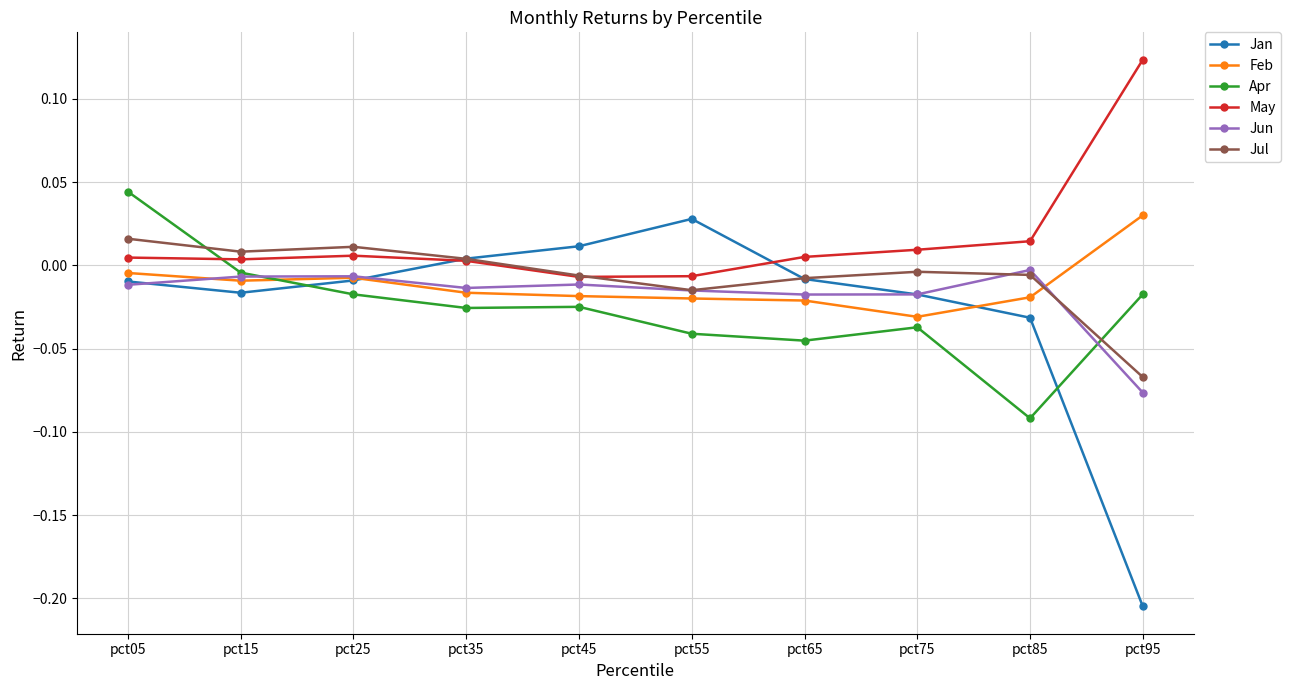

Is it true that May equals 0.0 at pct65?

True